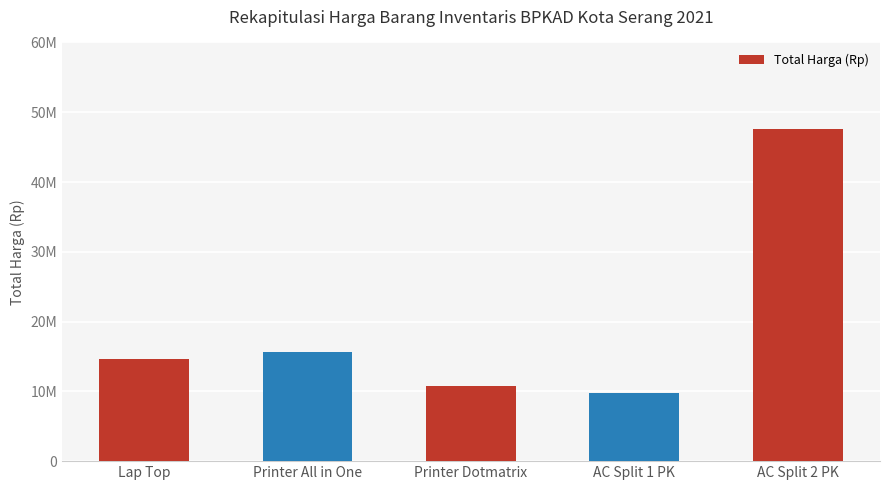

Does the chart contain any negative values?

No